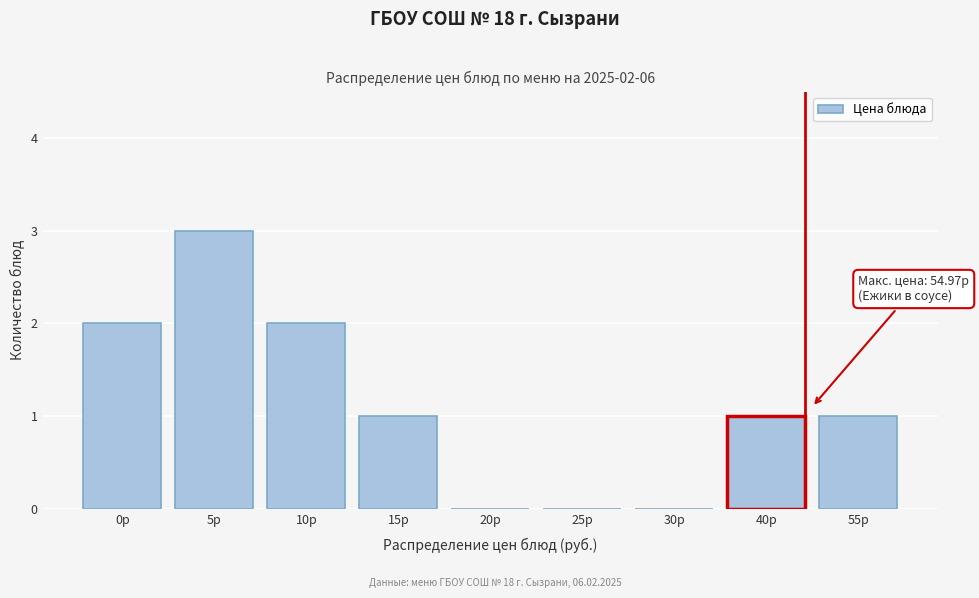

Reading left to right, extract all data points from this chart.

0р=2	5р=3	10р=2	15р=1	20р=0	25р=0	30р=0	40р=1	55р=1